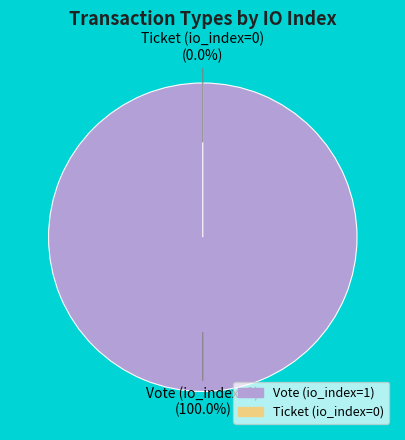

True or false: Vote (io_index=1) accounts for 99% of the total.

False